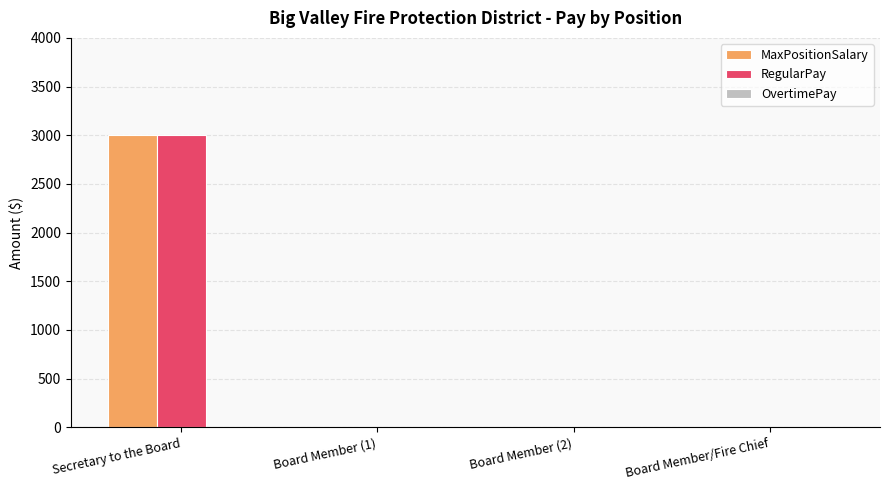

The MaxPositionSalary series shows 3000 at Secretary to the Board. True or false?

True